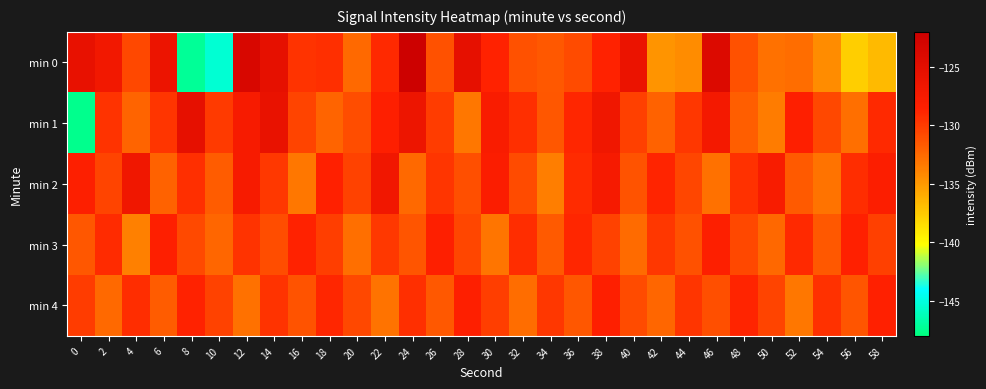

How many distinct data groups are displayed?

5